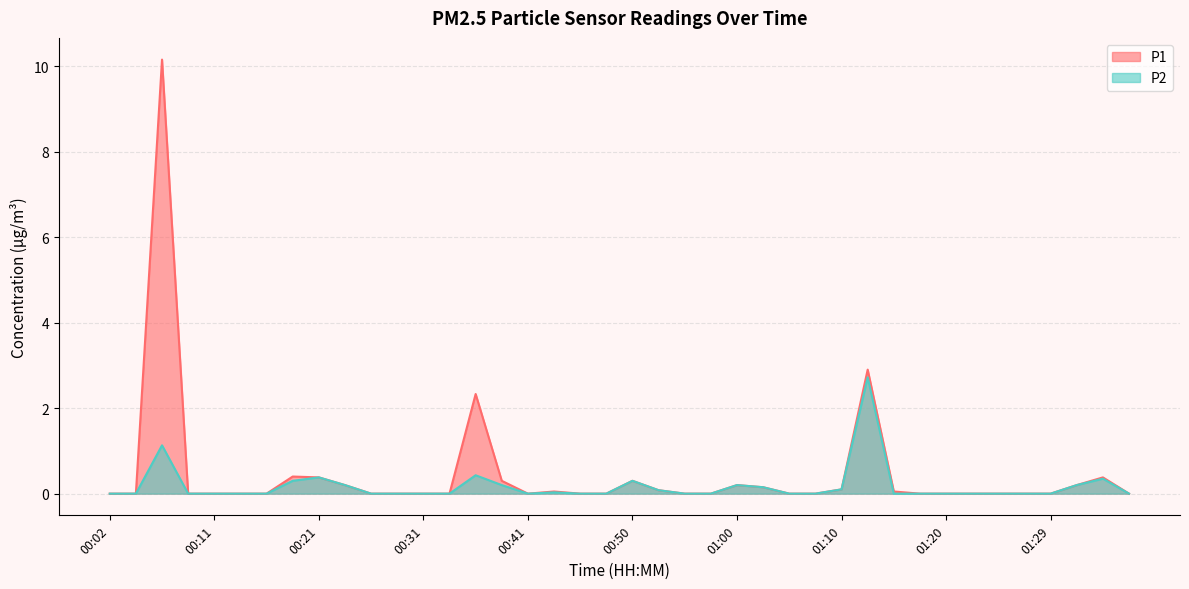

What is the sum of all P1 values?

18.2